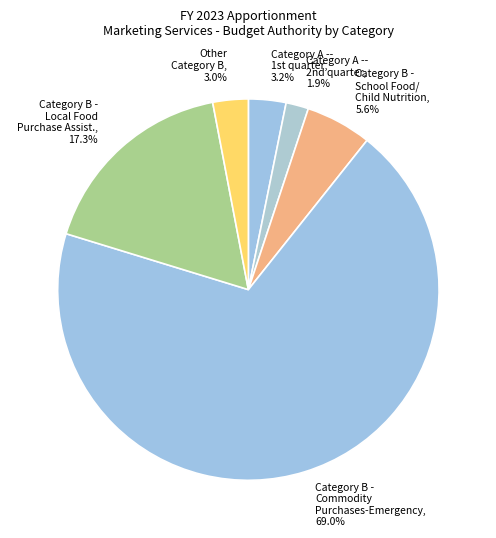

Do Category B - Commodity Purchases-Emergency, 69.0% and Category B - School Food/ Child Nutrition, 5.6% together represent more than half of the pie?

Yes